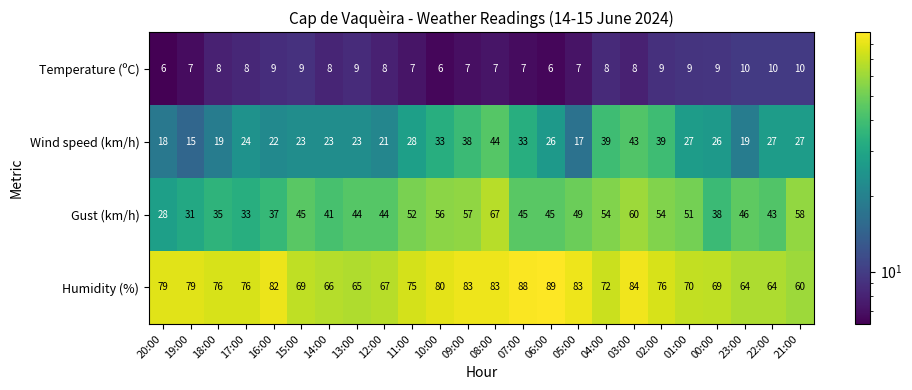

The Gust (km/h) series shows 57 at 09:00. True or false?

True